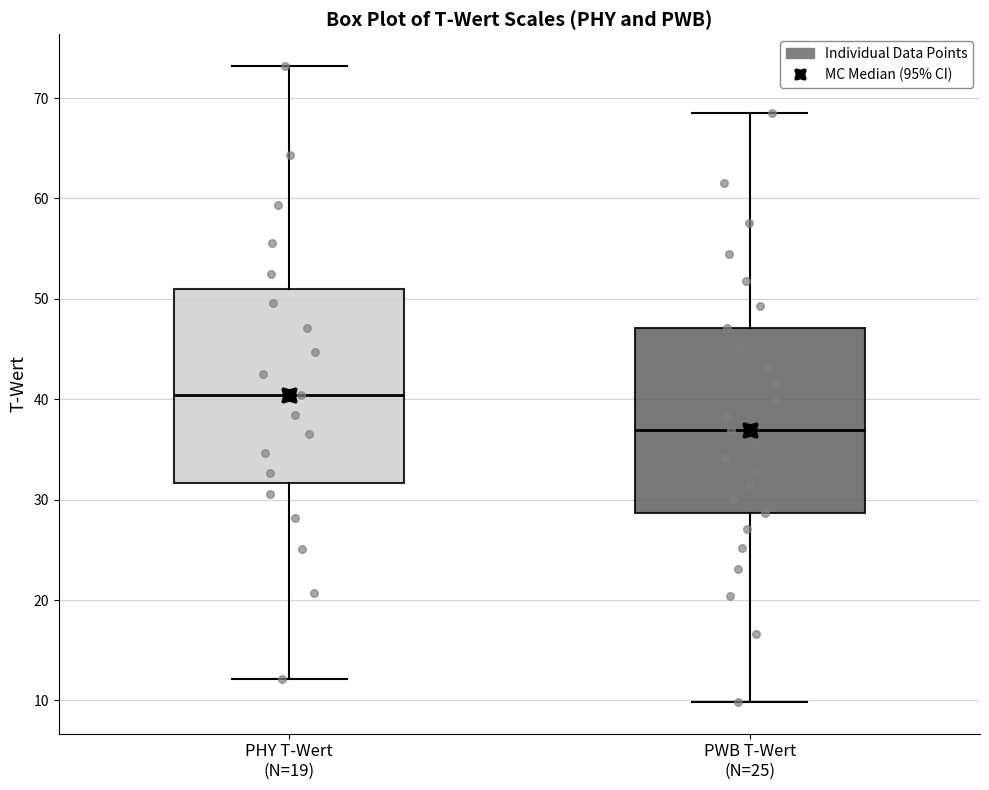

Reading left to right, transcribe this box plot: for each box, give where its median line is, the range the box spans, and where its two whiskers end, as read against the y-axis. The values are not printed on the chart, so give them approximately, as read against the axis.

PHY T-Wert (N=19): median 40, box 32 to 51, whiskers 12 to 73
PWB T-Wert (N=25): median 37, box 29 to 47, whiskers 10 to 68